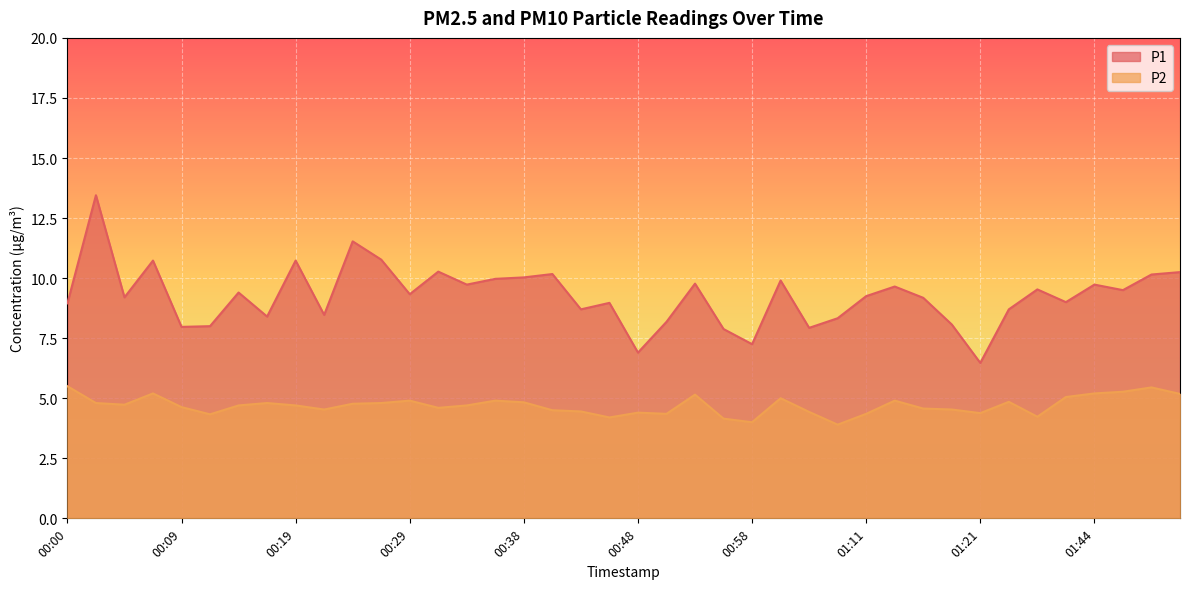

Between 00:46 and 01:03, which series saw the biggest shift?

P1